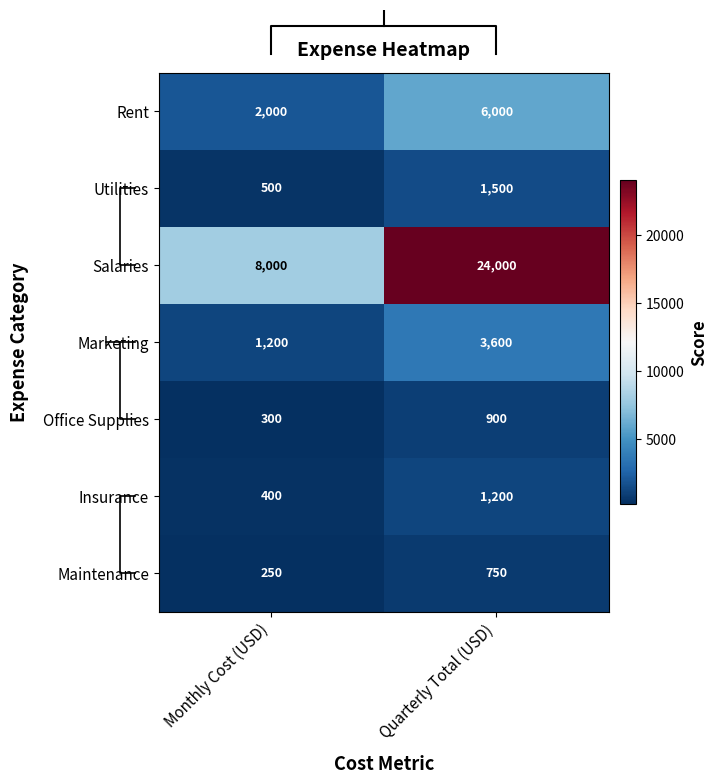

Reading right to left, extract all data points from this chart.

Rent: Quarterly Total (USD)=6000	Monthly Cost (USD)=2000
Utilities: Quarterly Total (USD)=1500	Monthly Cost (USD)=500
Salaries: Quarterly Total (USD)=24000	Monthly Cost (USD)=8000
Marketing: Quarterly Total (USD)=3600	Monthly Cost (USD)=1200
Office Supplies: Quarterly Total (USD)=900	Monthly Cost (USD)=300
Insurance: Quarterly Total (USD)=1200	Monthly Cost (USD)=400
Maintenance: Quarterly Total (USD)=750	Monthly Cost (USD)=250